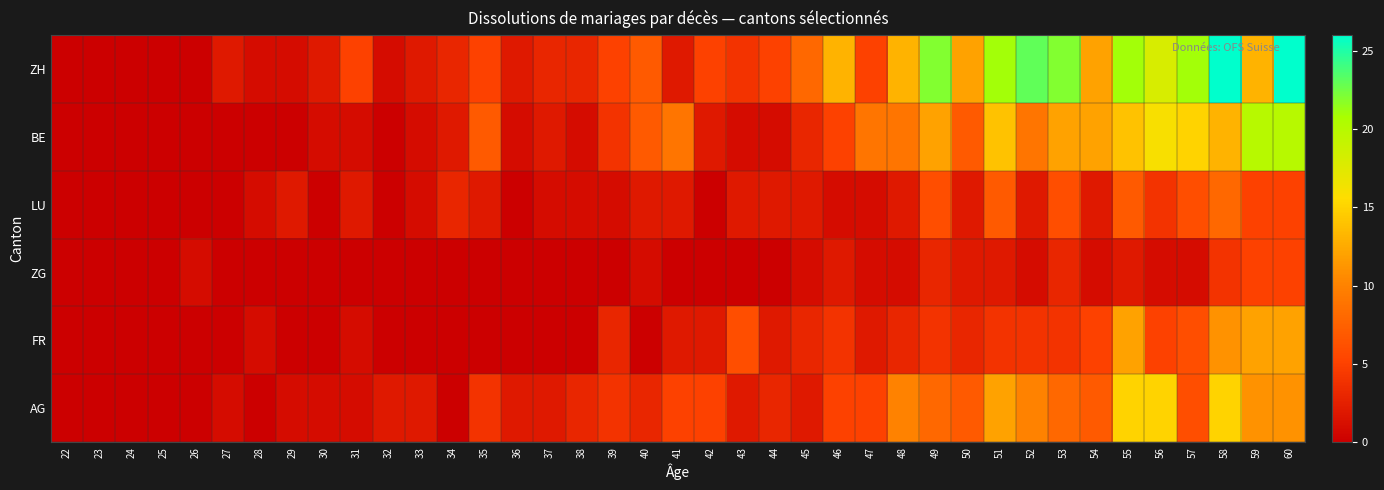

Between 32 and 36, which series saw the biggest shift?

ZH